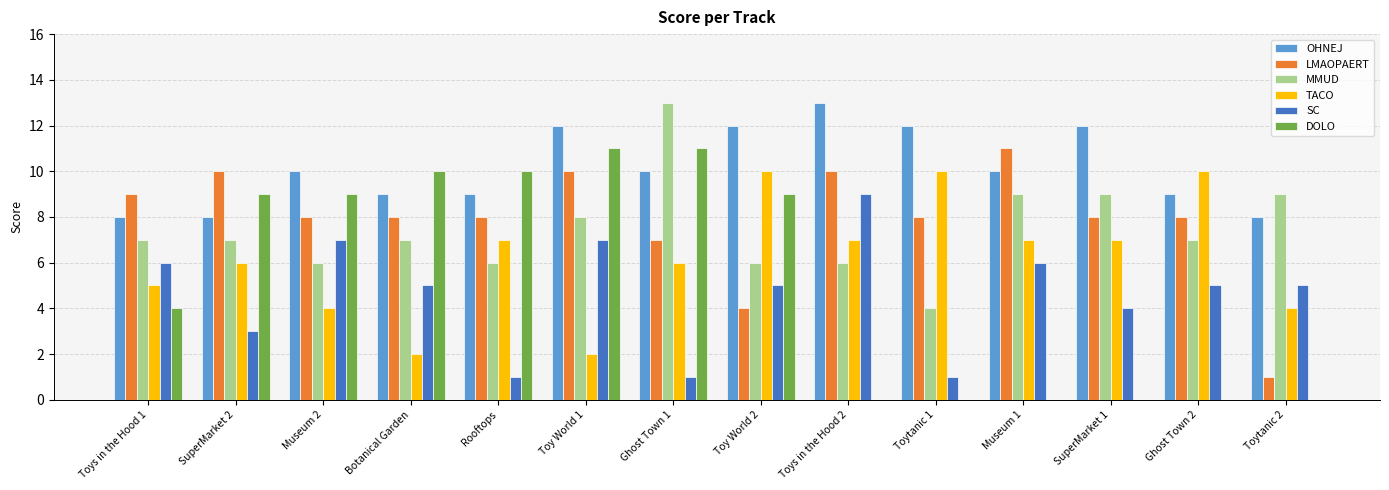

At which label does MMUD reach its peak?

Ghost Town 1